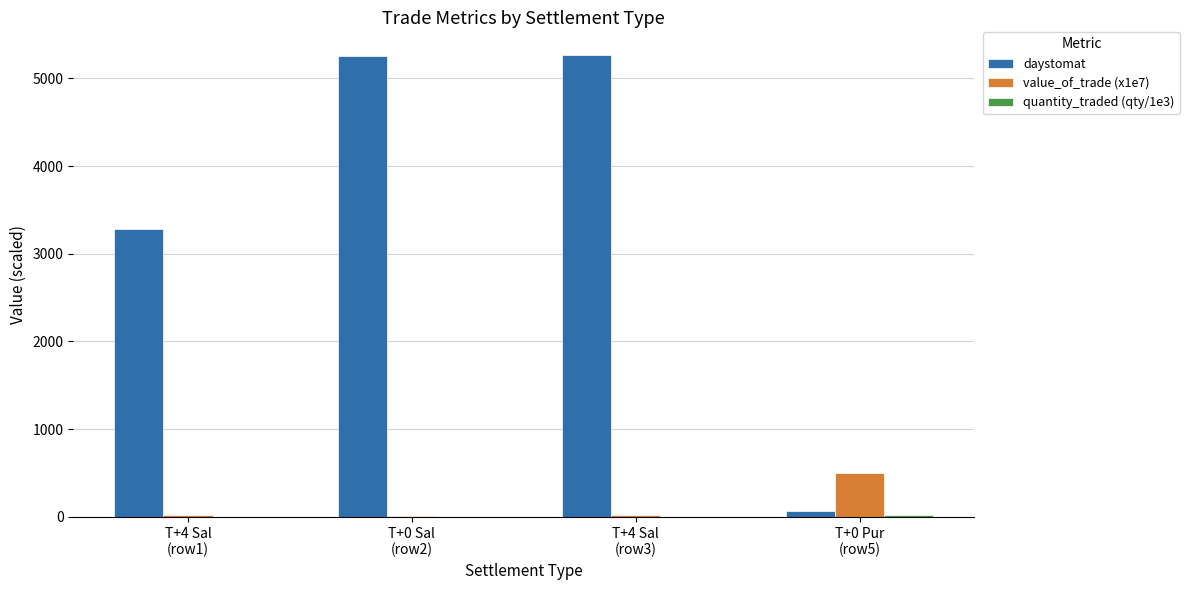

What is the sum of all value_of_trade (x1e7) values?

552.6